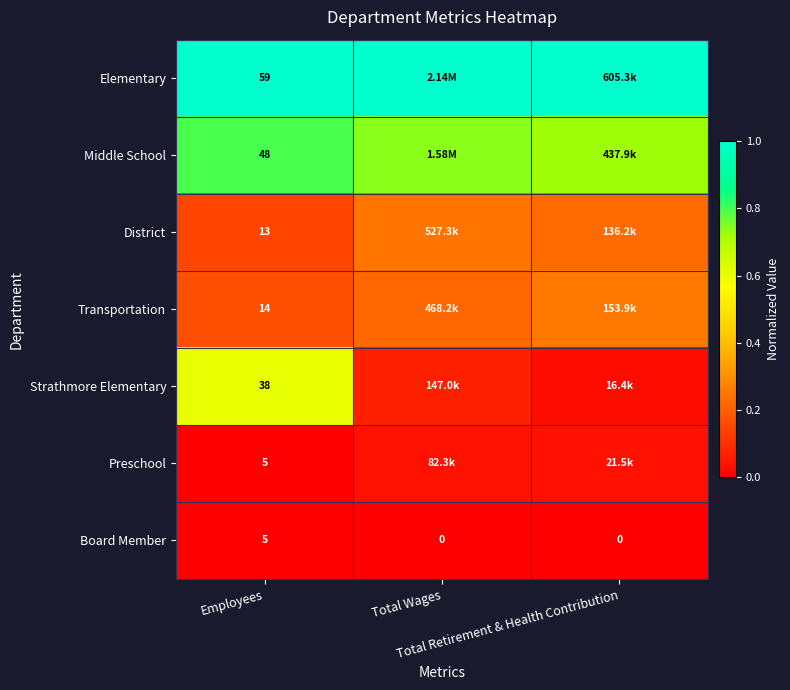

Count the Middle School values in the range 0 to 1.

3